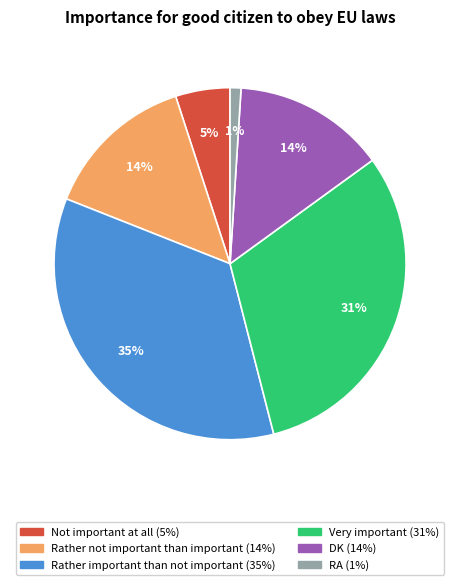

What is the largest slice in the pie chart?

Rather important than not important